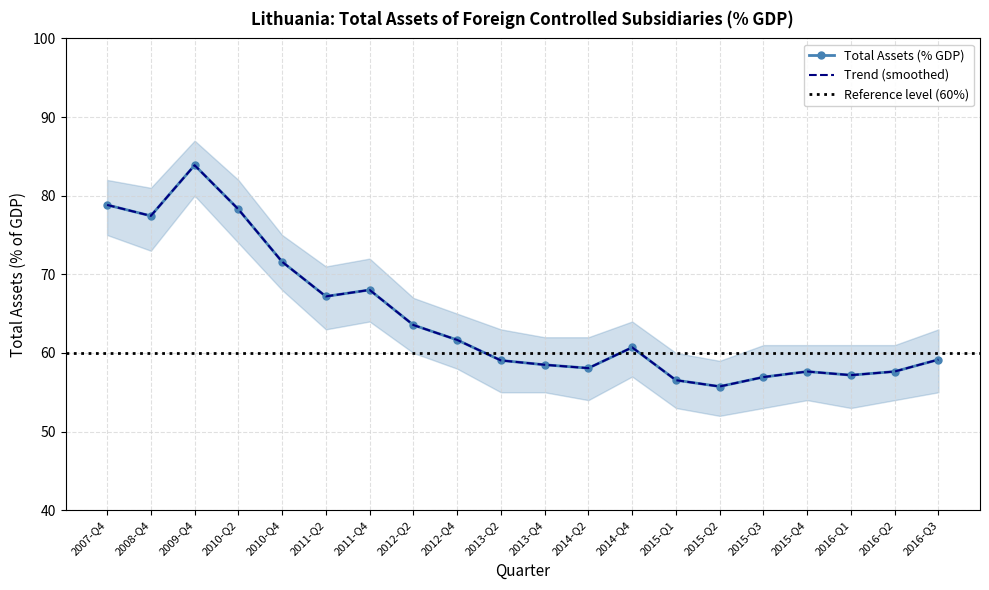

What is the total value across all series at 2013-Q4?

117.0